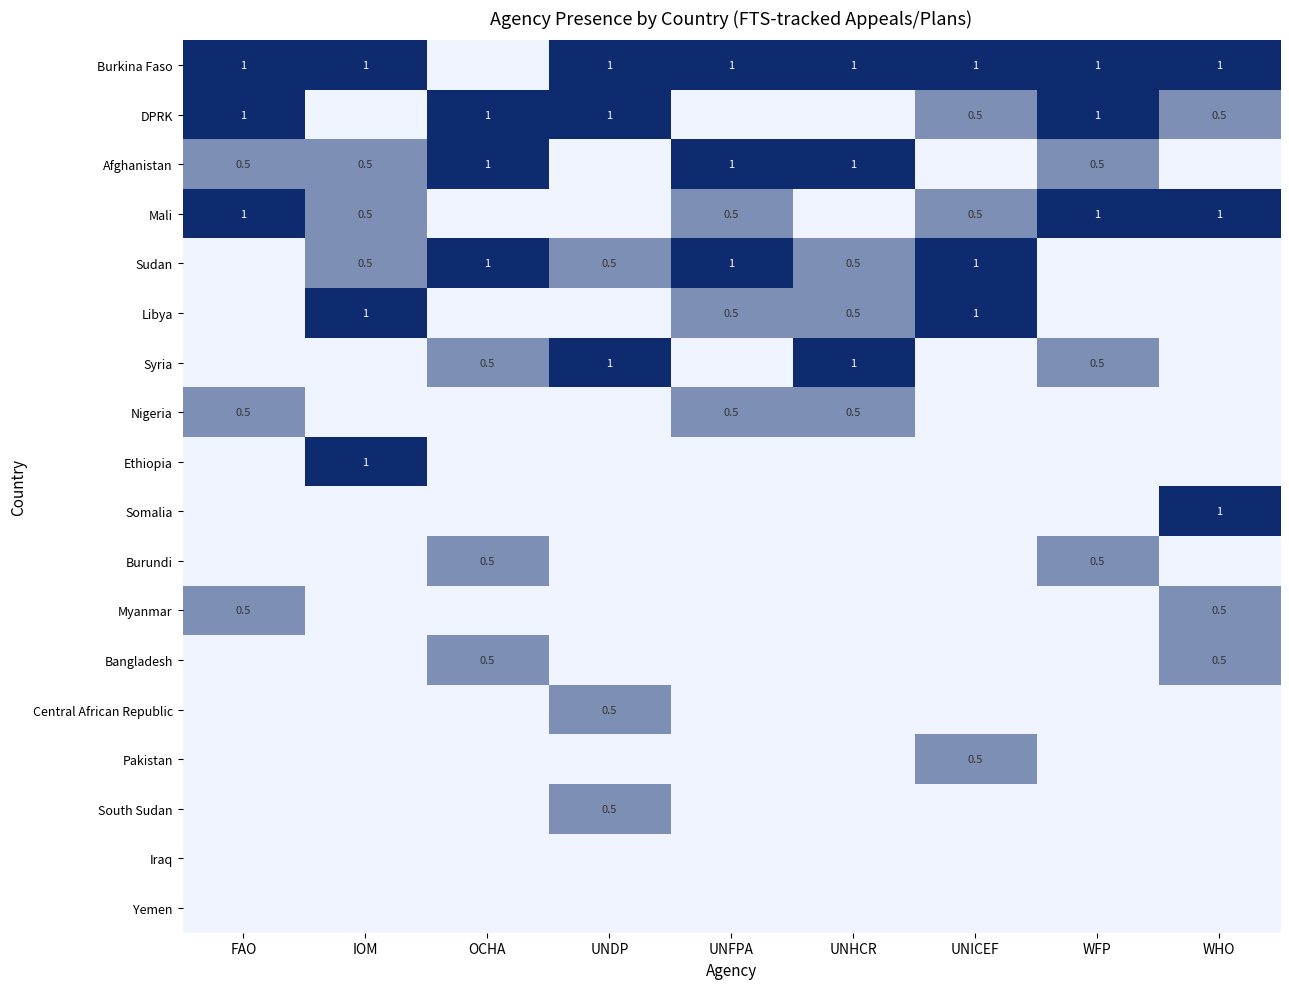

Which has a higher value, UNDP or UNICEF?

UNDP